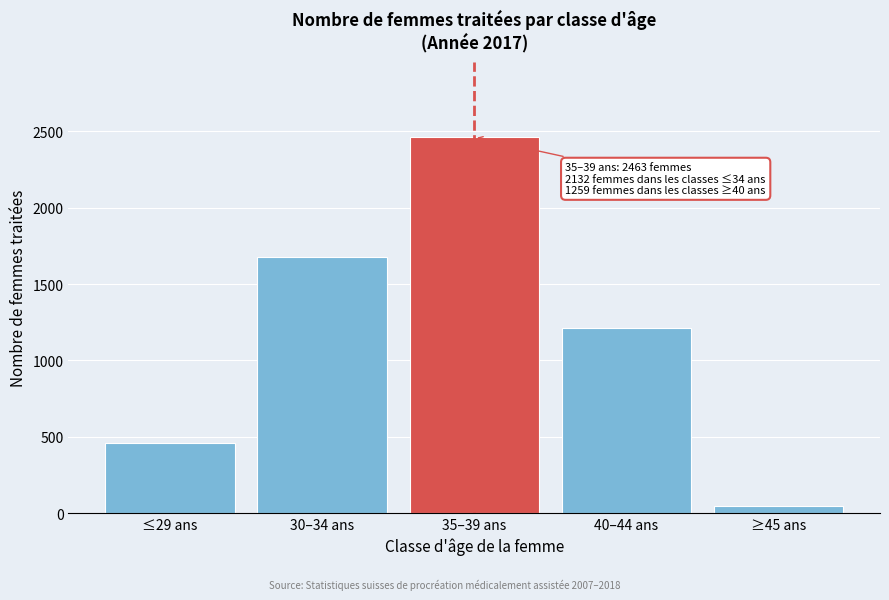

Reading right to left, what are all the values shown in this chart?

≥45 ans=47	40–44 ans=1212	35–39 ans=2463	30–34 ans=1674	≤29 ans=458